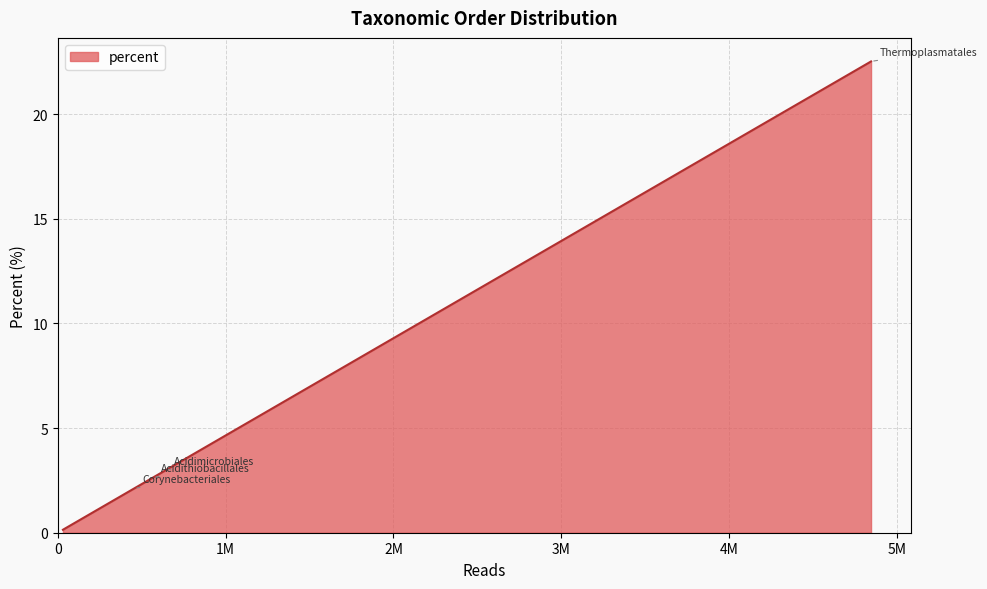

What is the maximum value shown in the chart?

22.5